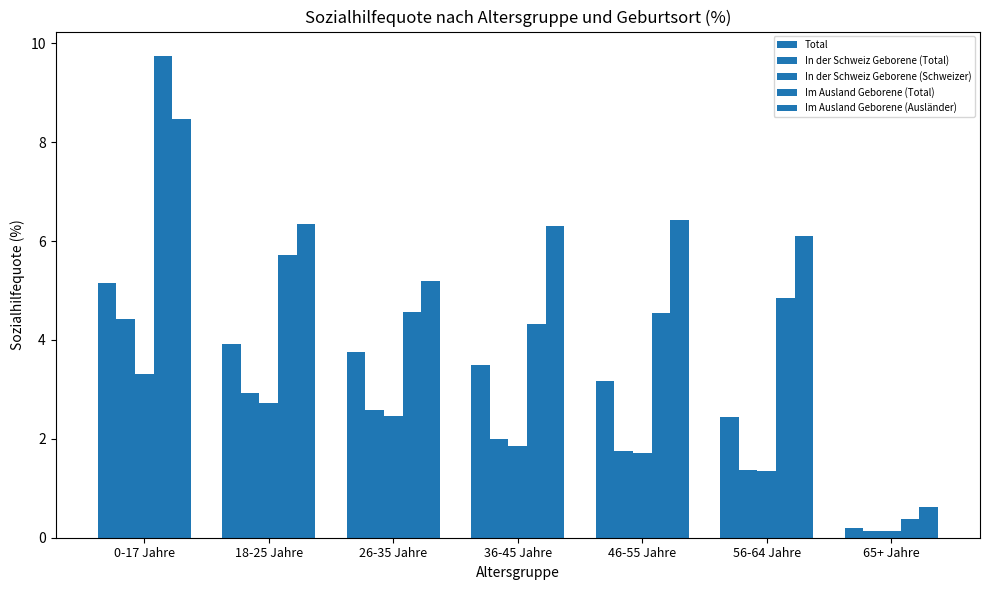

Where is Total nearest to the value 2?

56-64 Jahre